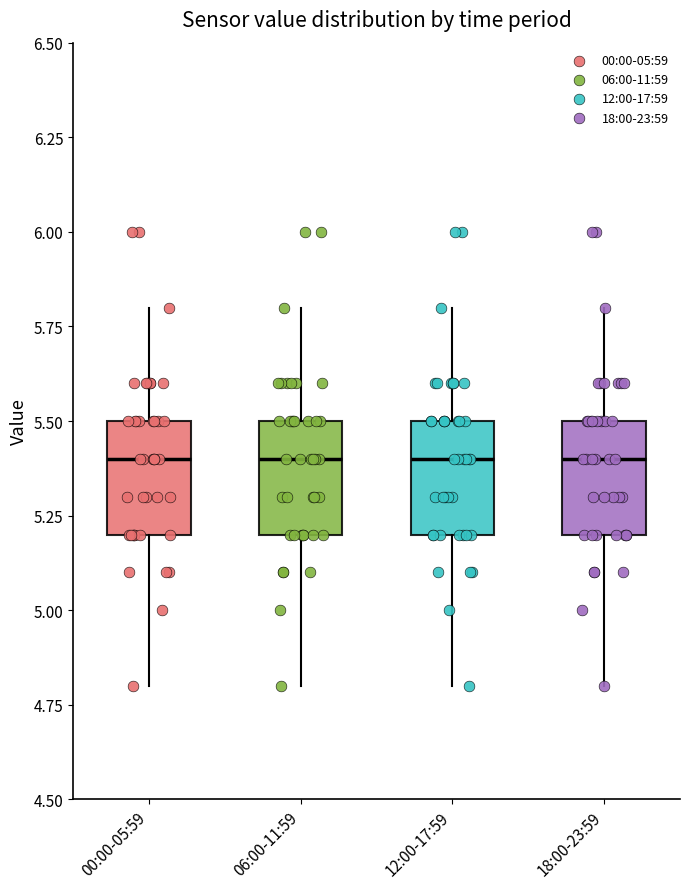

Where is the upper edge of the box for 00:00-05:59 on the y-axis? The values are not printed on the chart, so give them approximately, as read against the axis.

5.5